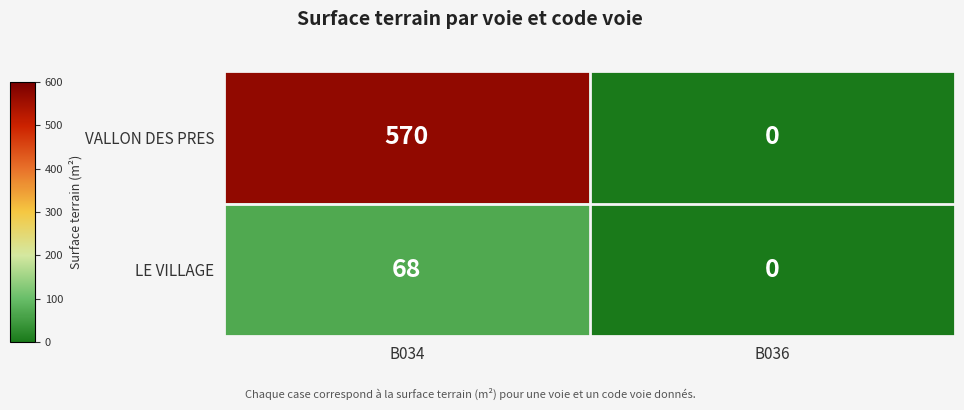

What is the difference between the maximum and minimum values in the VALLON DES PRES series?

570